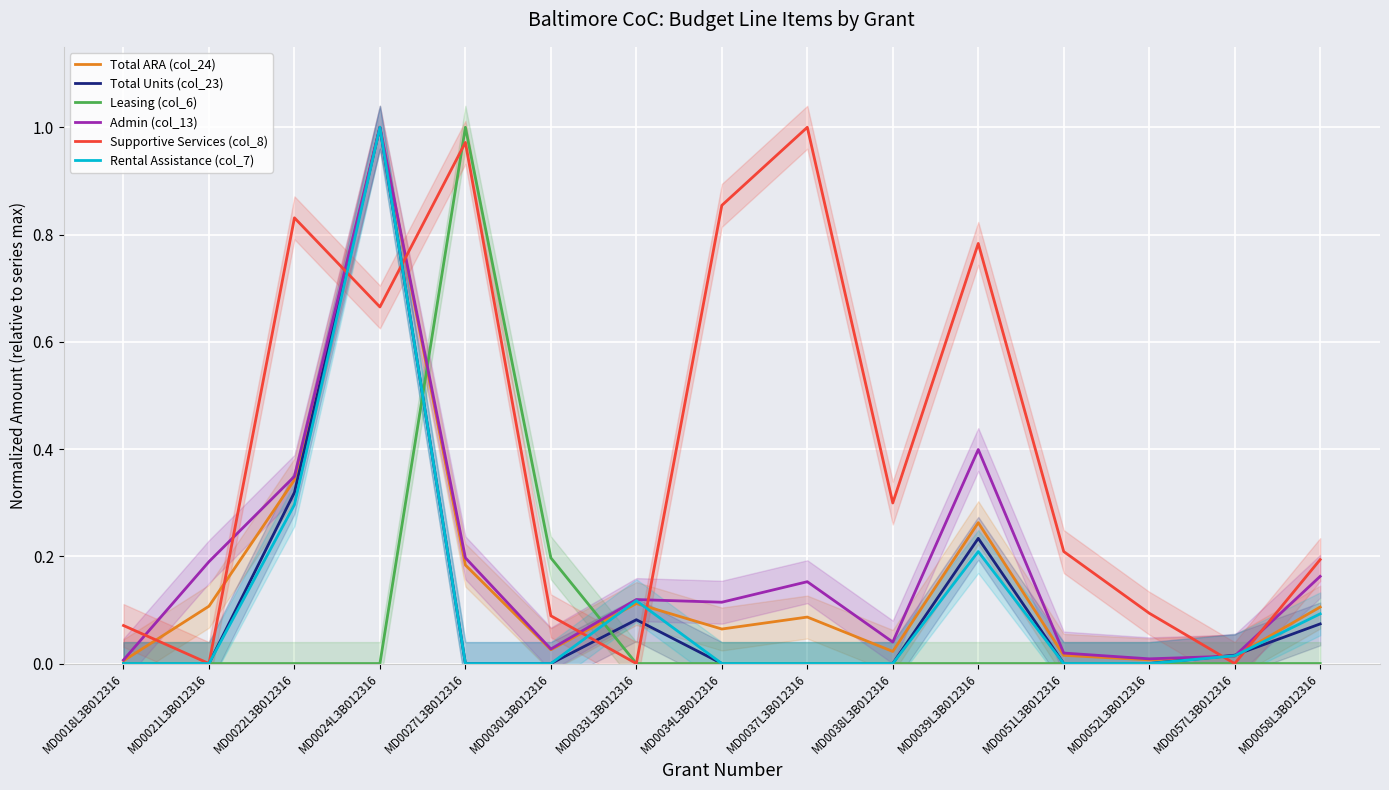

Which category has the highest value in the Leasing (col_6) series?

MD0027L3B012316